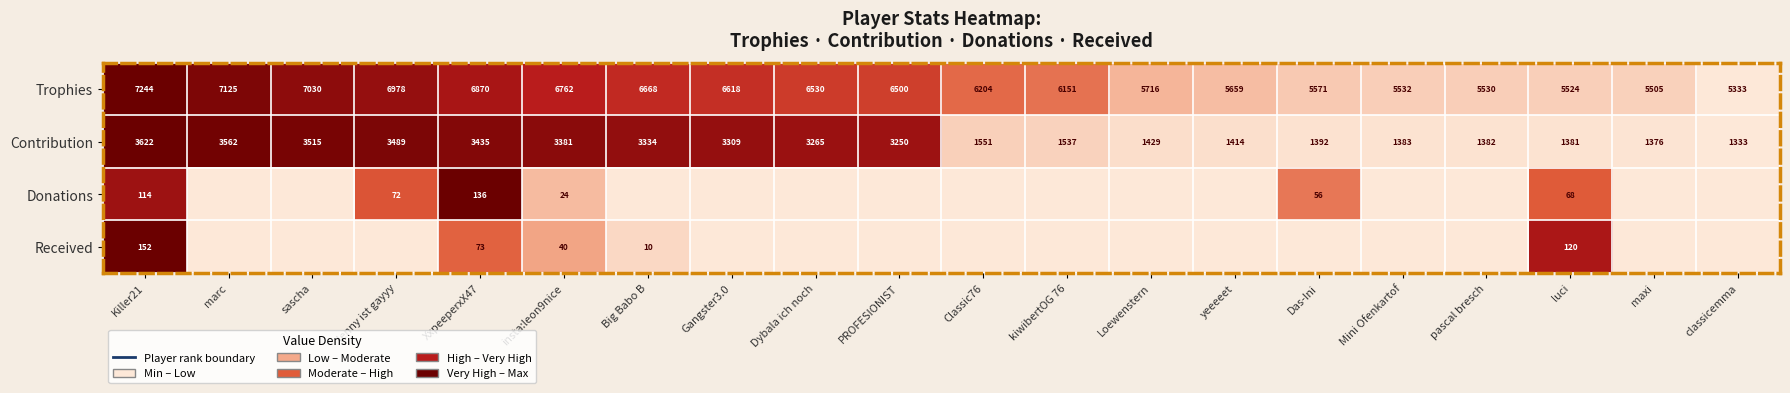

What is the sum of the Trophies values at Das-Ini and Gangster3.0?

12189